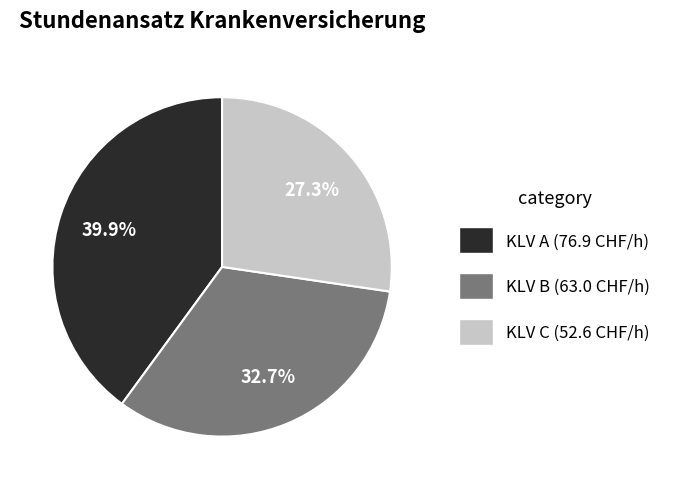

To the nearest percent, what is the combined percentage of KLV A and KLV B?

73%